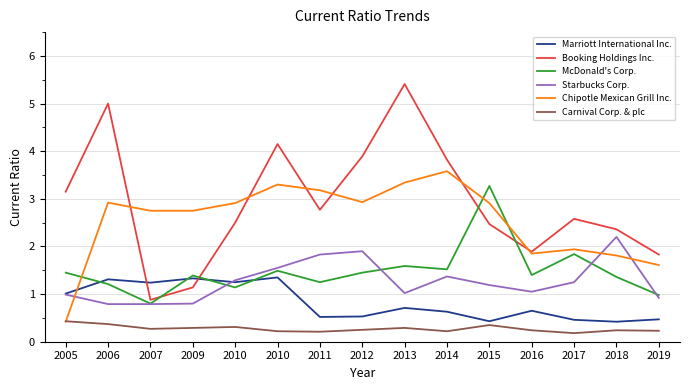

How many Carnival Corp. & plc values are between 0 and 1?

15